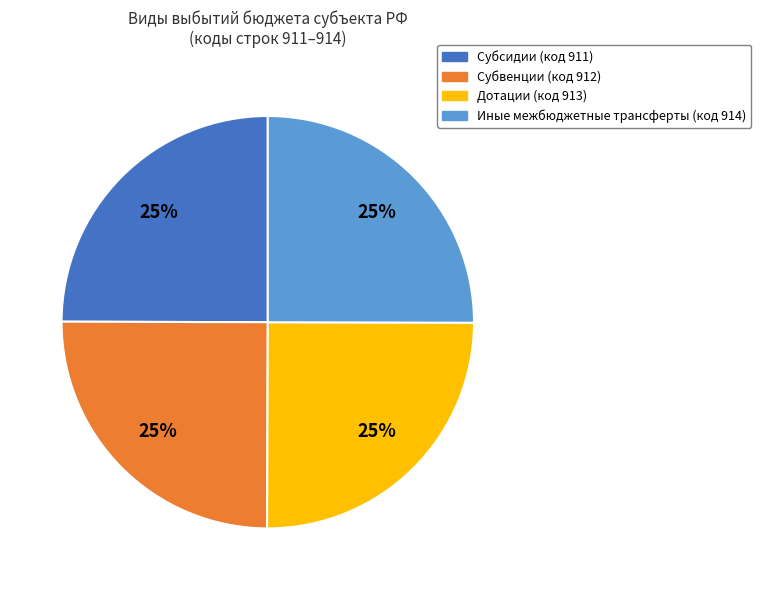

Approximately how many times larger is the value at Дотации compared to Иные межбюджетные трансферты?

1.0